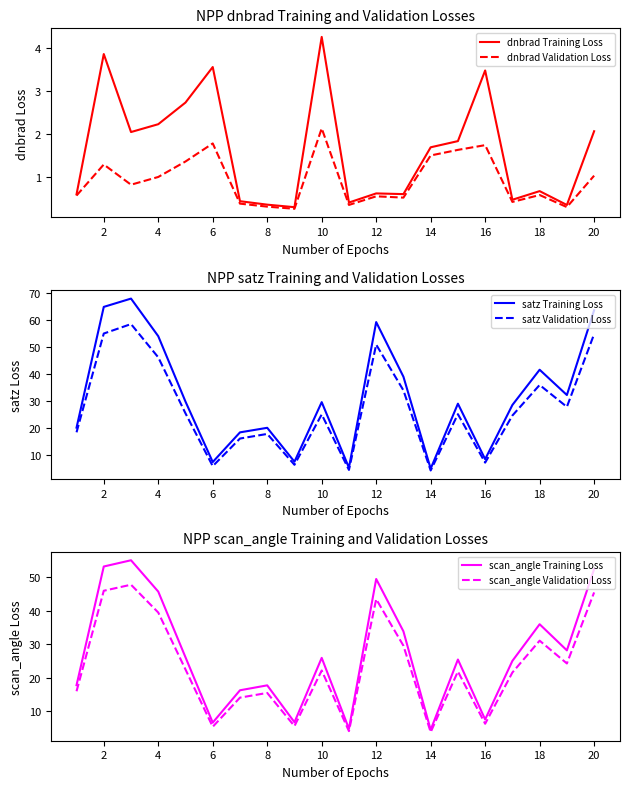

True or false: satz Training Loss has a value of 44.4 at 20.

False